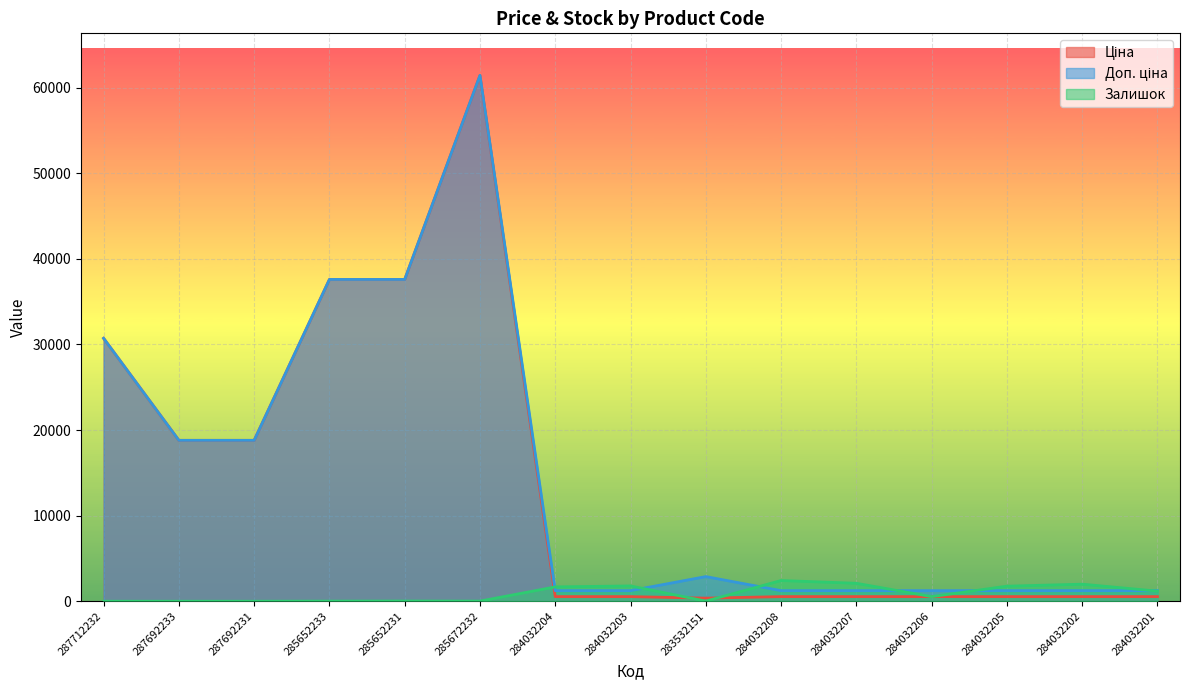

True or false: Доп. ціна has a value of 1629.4 at 284032203.

False